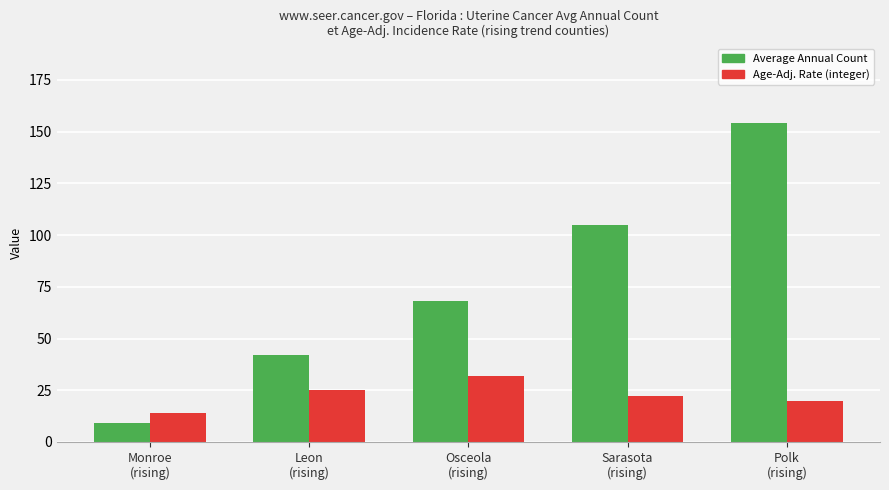

Is it true that Age-Adj. Rate (integer) equals 25 at Leon
(rising)?

True